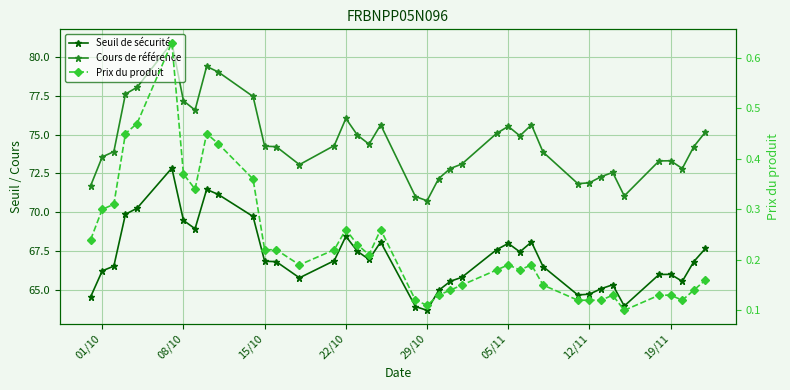

At which label is Seuil de sécurité closest to 68?

05/11